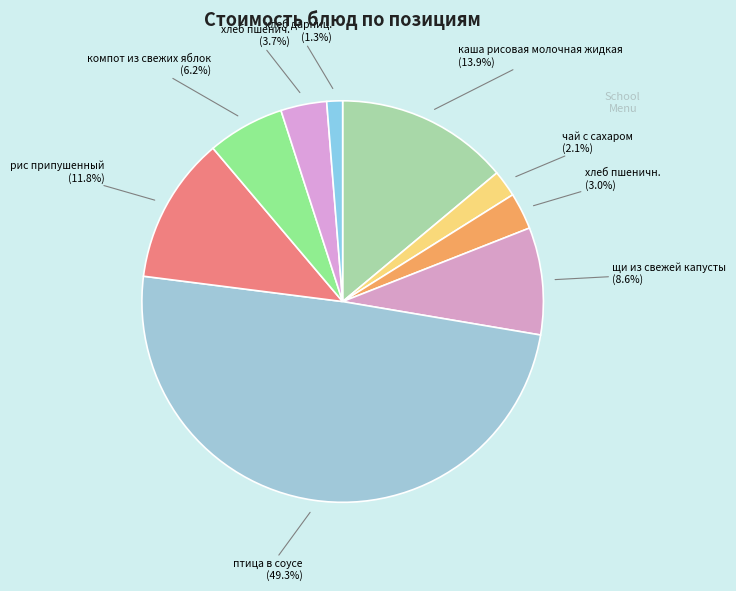

Does чай с сахаром represent more than half of the total?

No